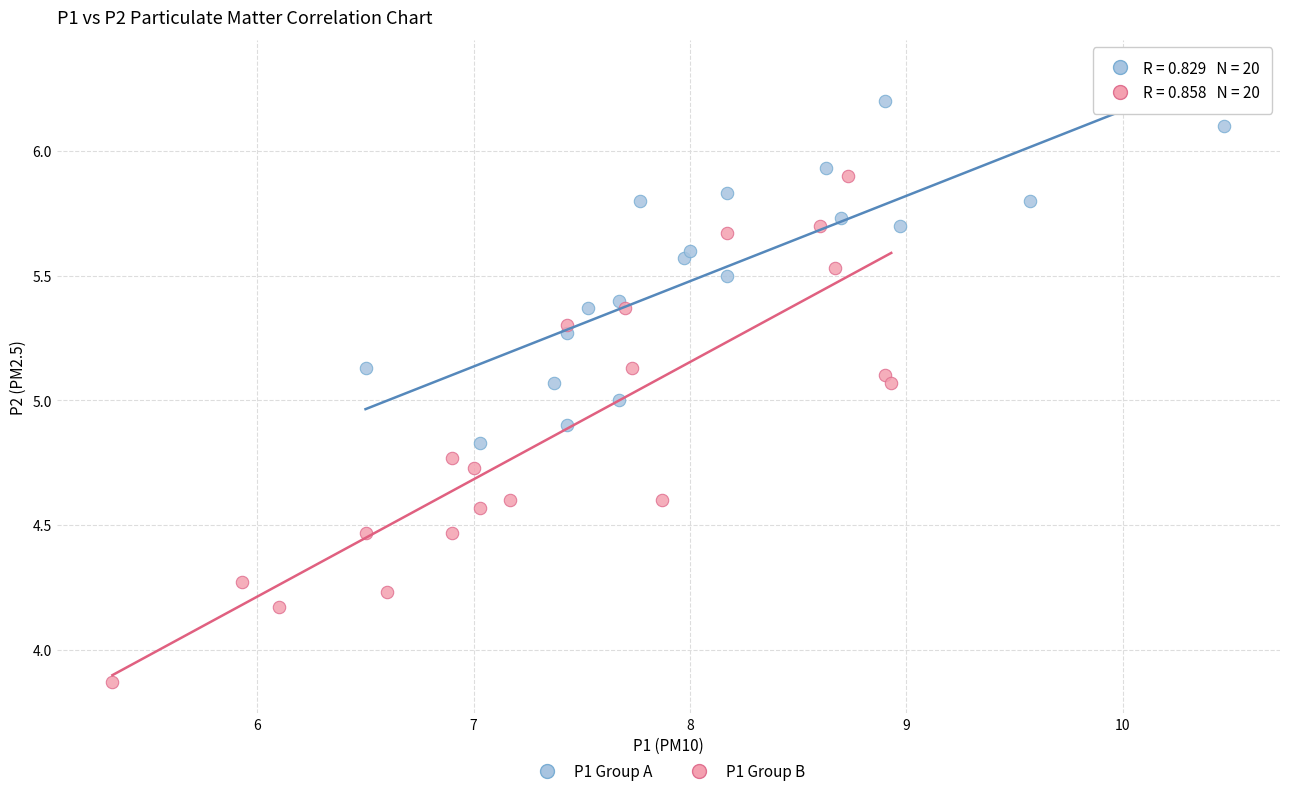

What are all the series names shown in the legend?

P1 Group A, P1 Group B